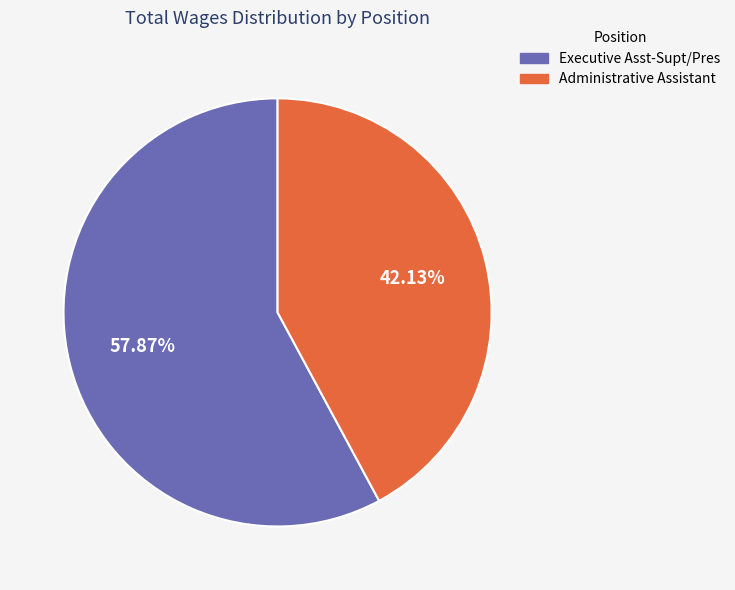

Does any single category account for the majority?

Yes